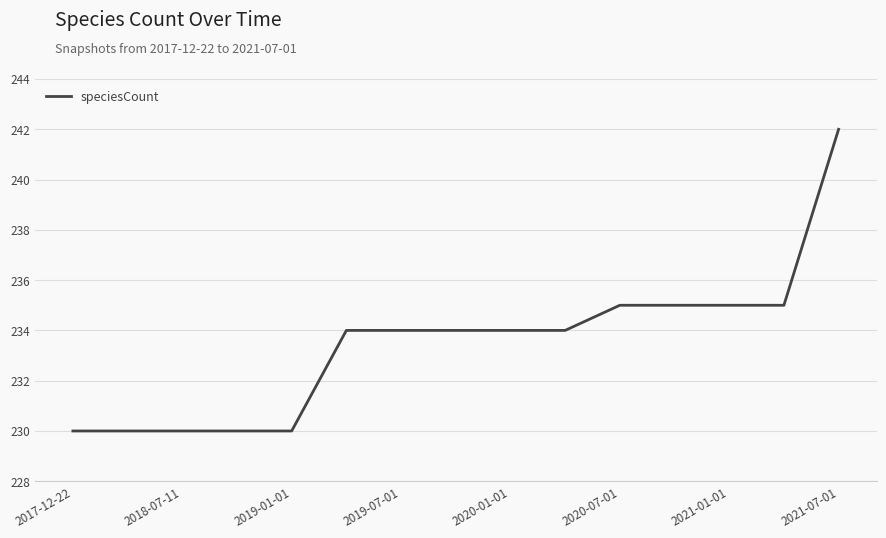

What is the difference between the maximum and minimum values?

12